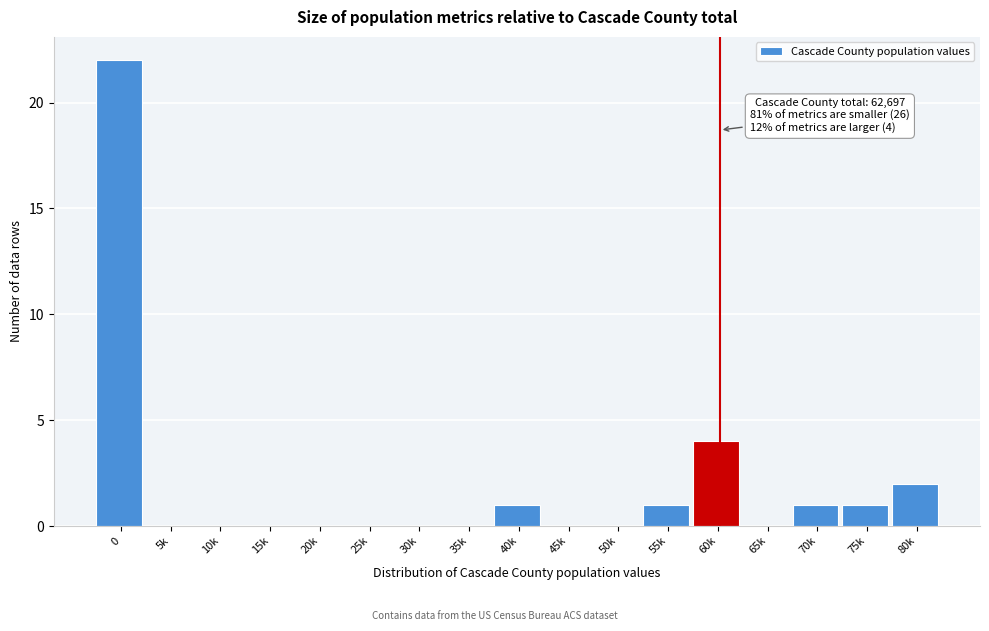

Reading right to left, extract all data points from this chart.

80k=2	75k=1	70k=1	65k=0	60k=4	55k=1	50k=0	45k=0	40k=1	35k=0	30k=0	25k=0	20k=0	15k=0	10k=0	5k=0	0=22